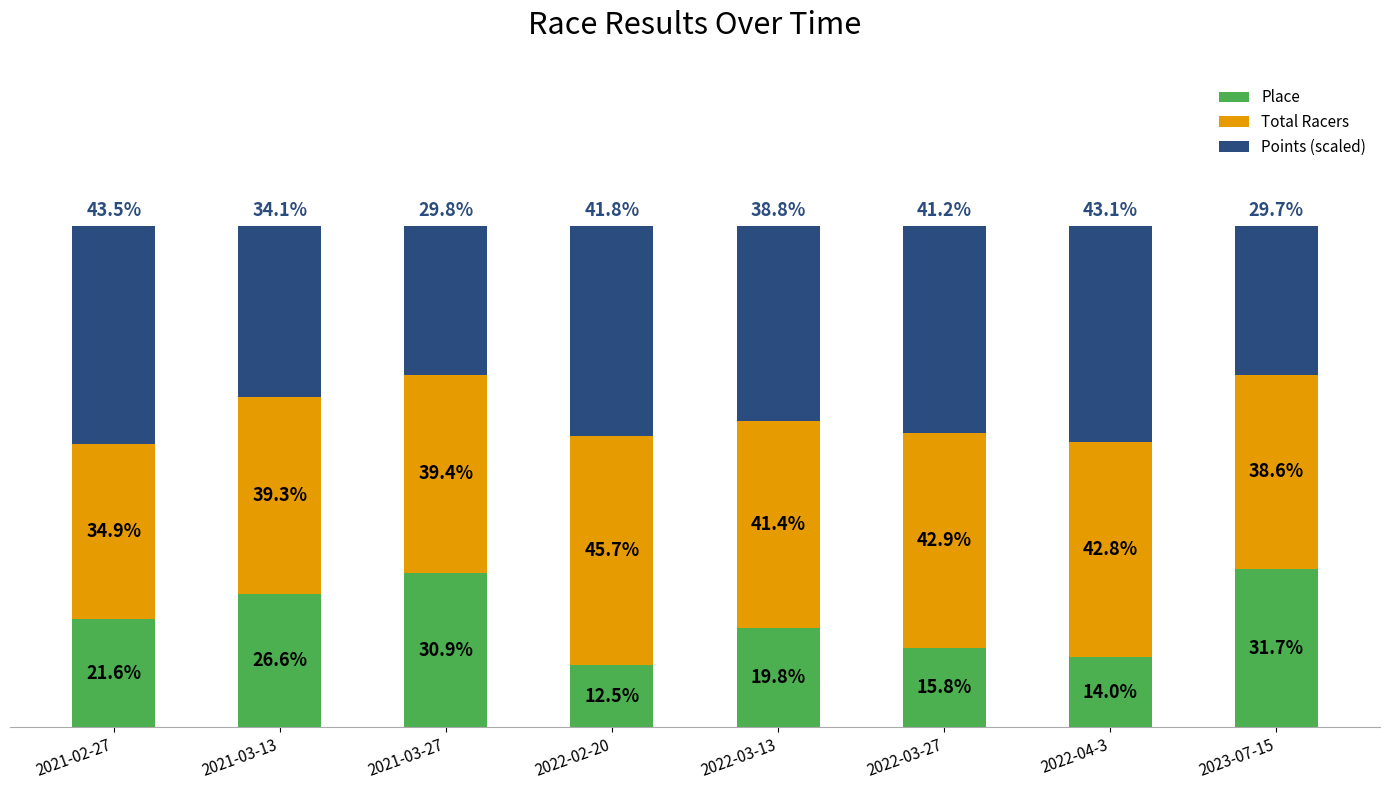

Are the bars horizontal?

No